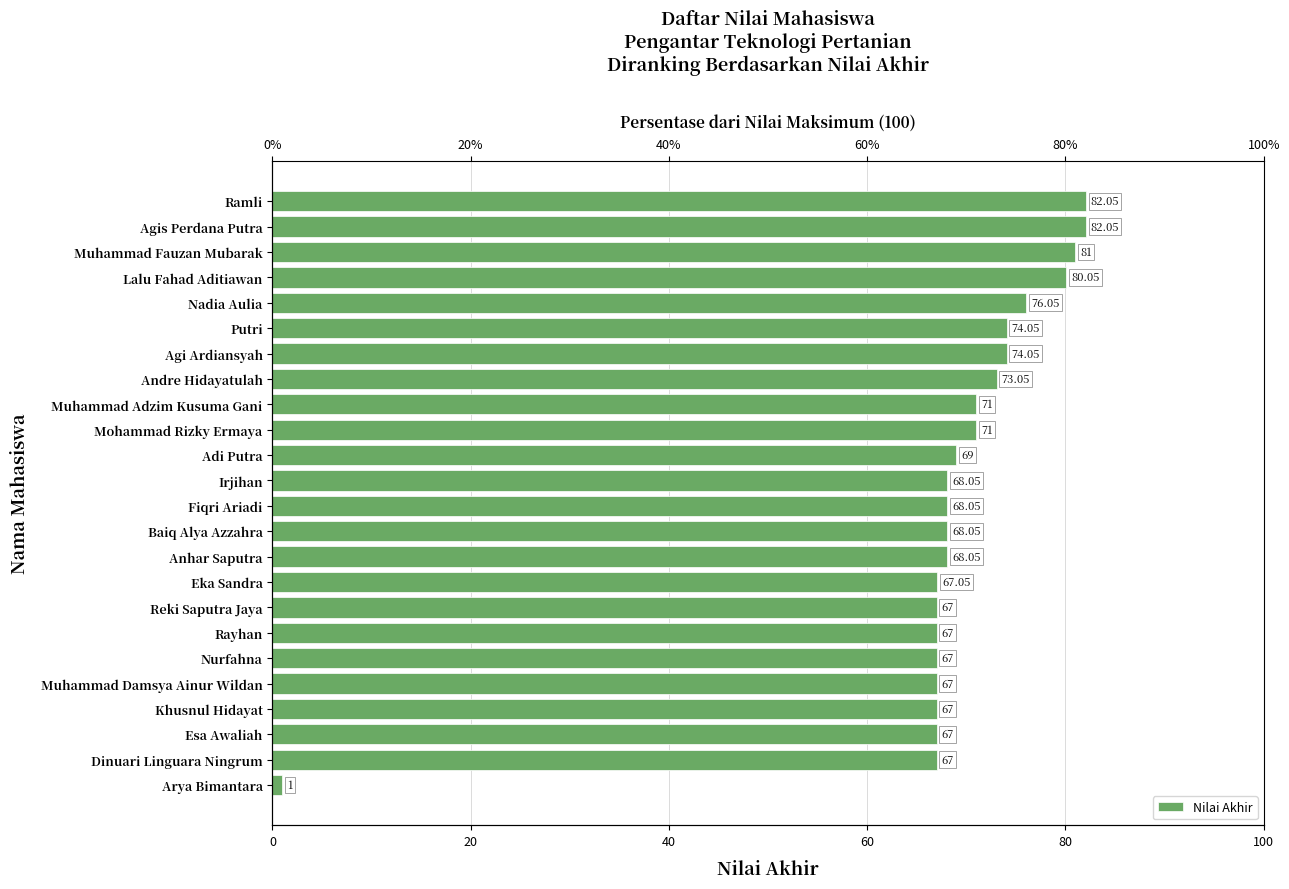

How many values are below 68?

9